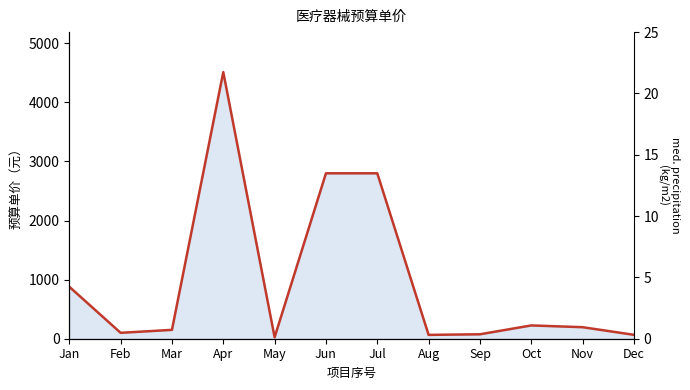

How many distinct data groups are displayed?

1